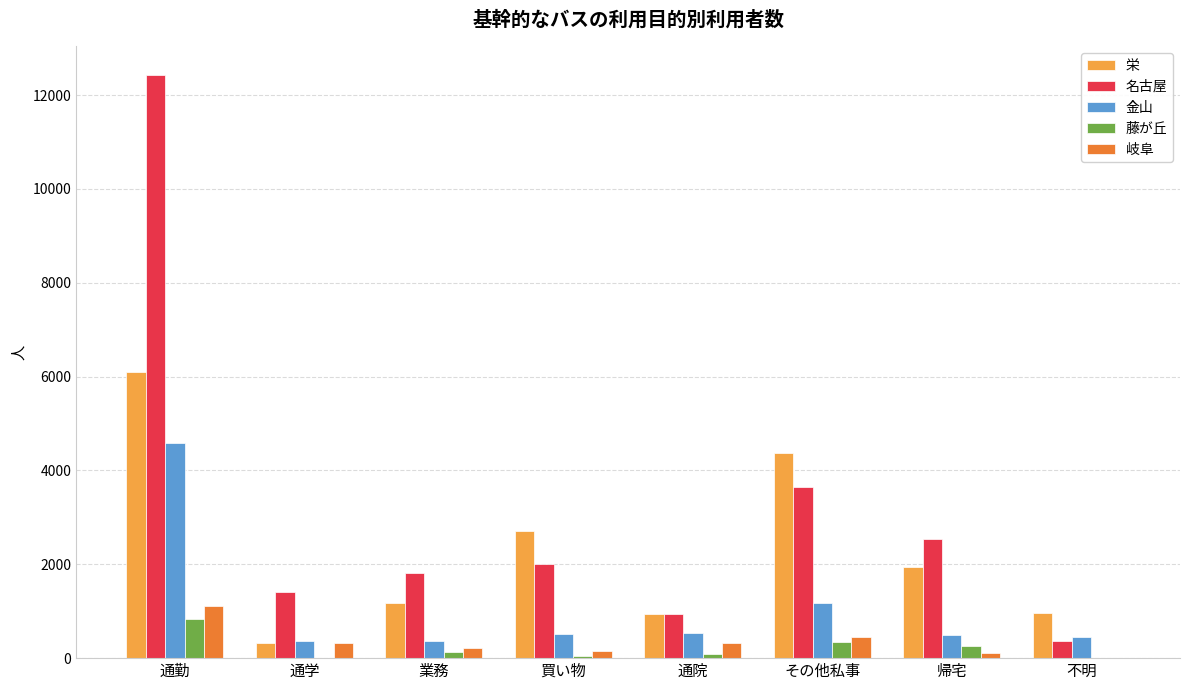

How many groups of bars are there?

8